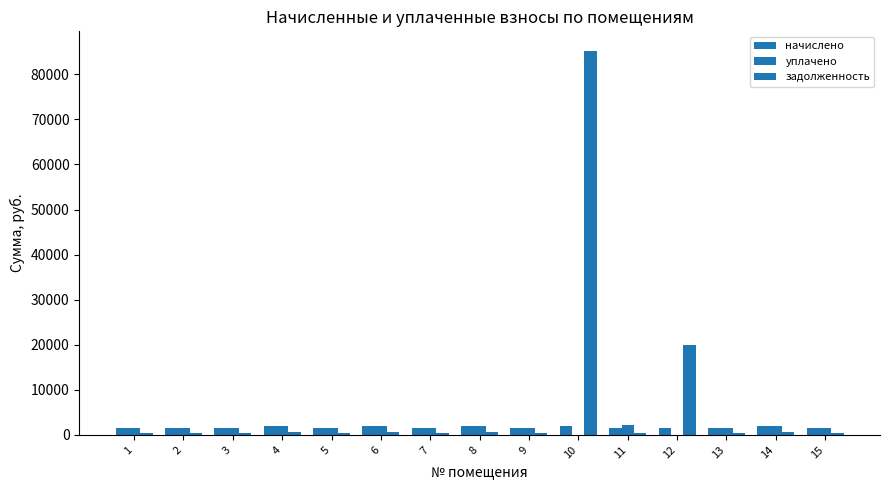

How many data points in начислено are above 1619?

10